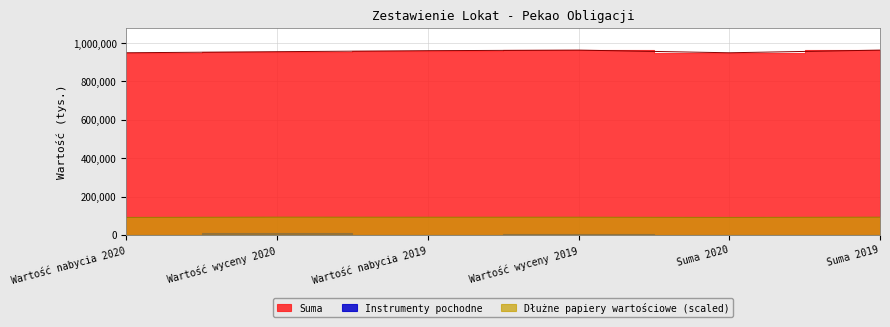

What position from the left is Wartość wyceny 2020?

2